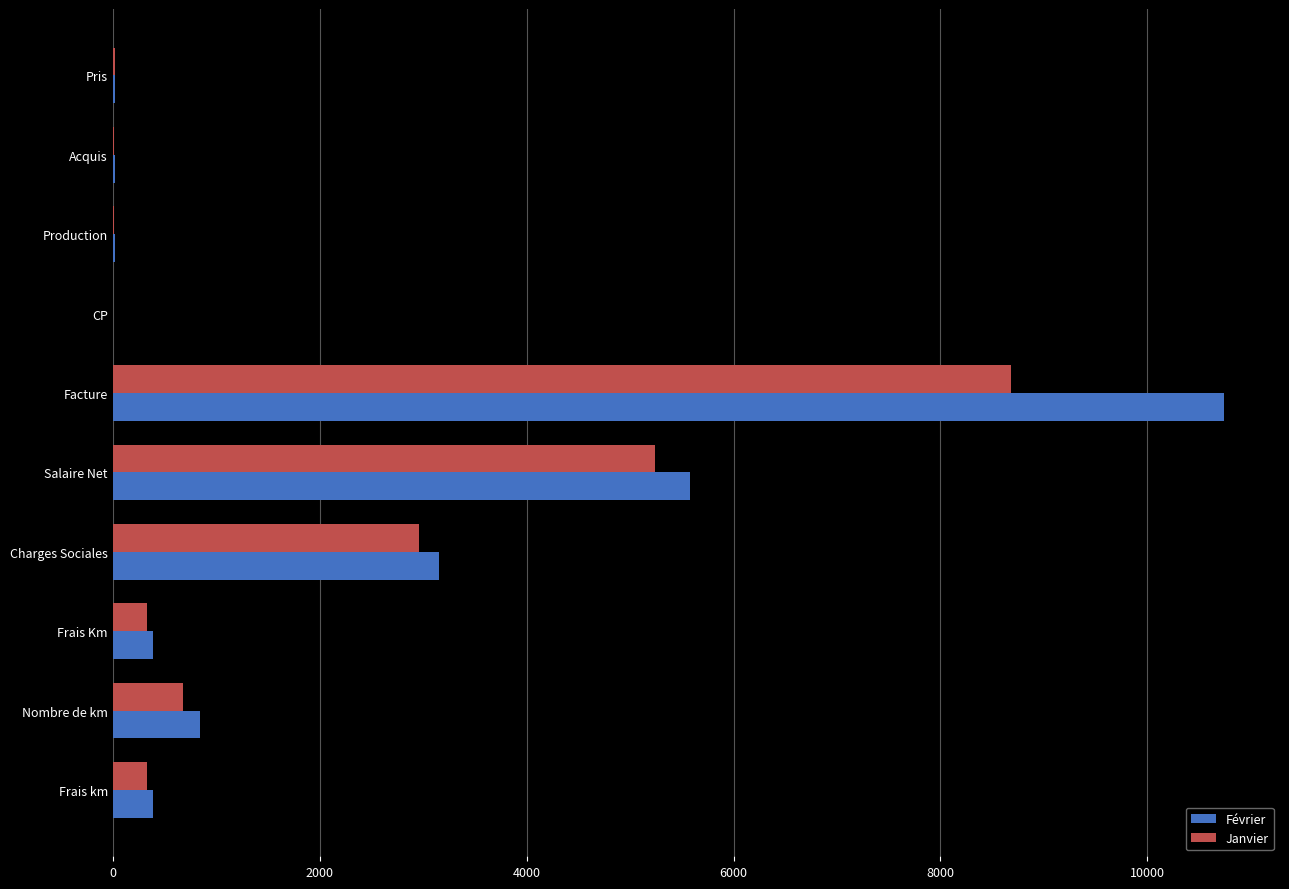

Where is Janvier nearest to the value 4344?

Salaire Net